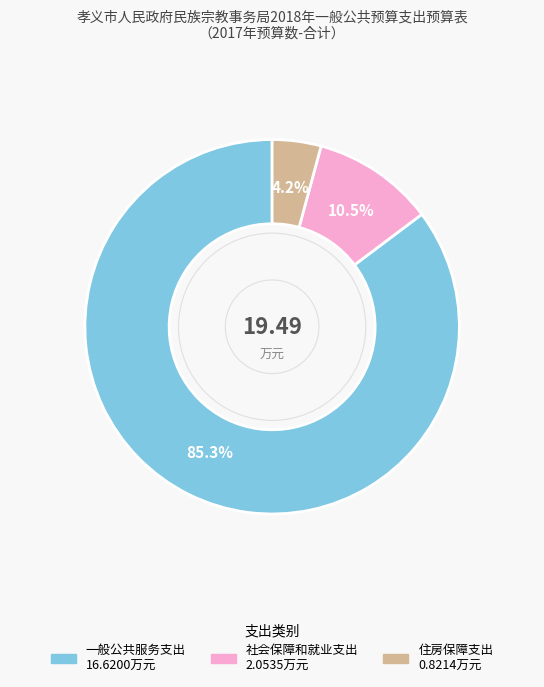

Which slice is the largest?

一般公共服务支出